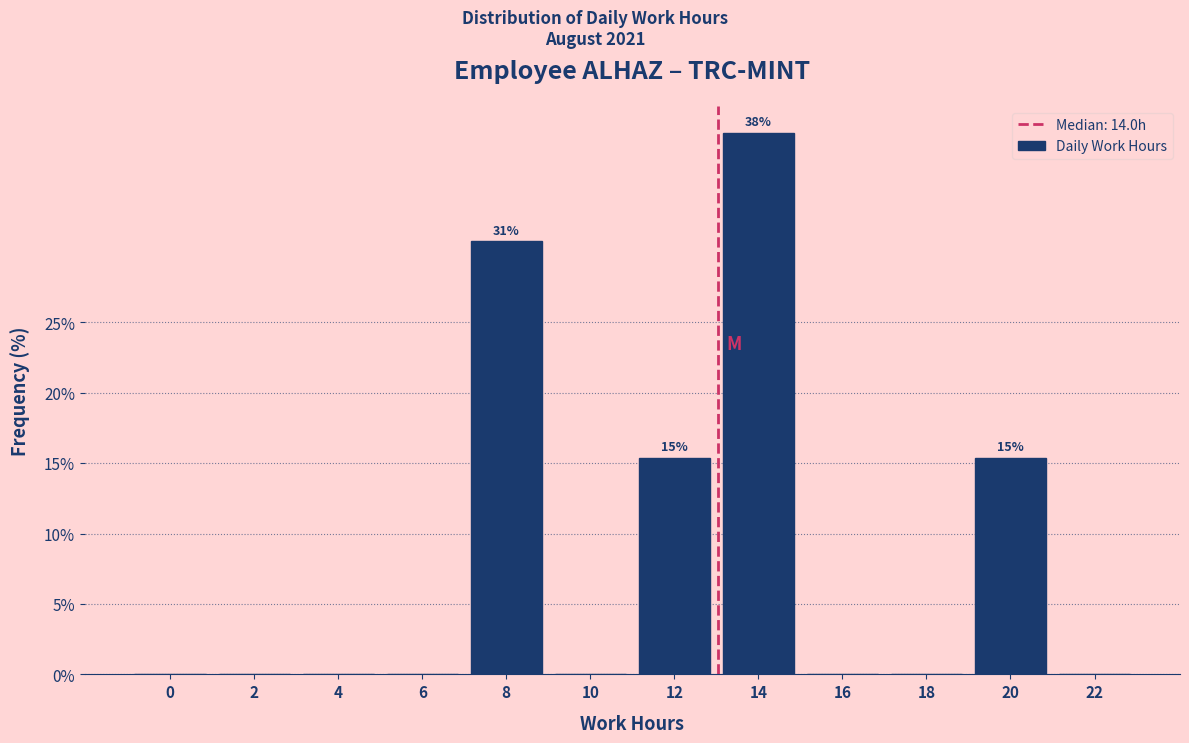

Reading left to right, transcribe all the data shown in this chart.

0=0.0	2=0.0	4=0.0	6=0.0	8=30.8	10=0.0	12=15.4	14=38.5	16=0.0	18=0.0	20=15.4	22=0.0